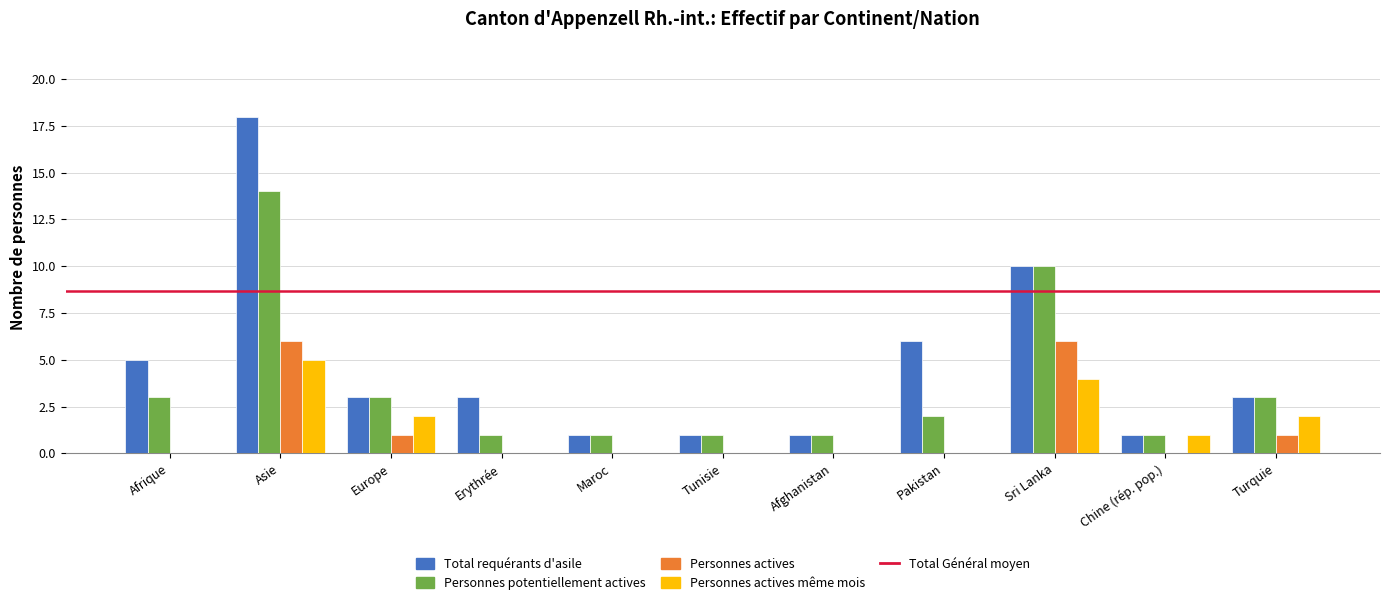

What is the sum of the Personnes actives même mois values at Chine (rép. pop.) and Pakistan?

1